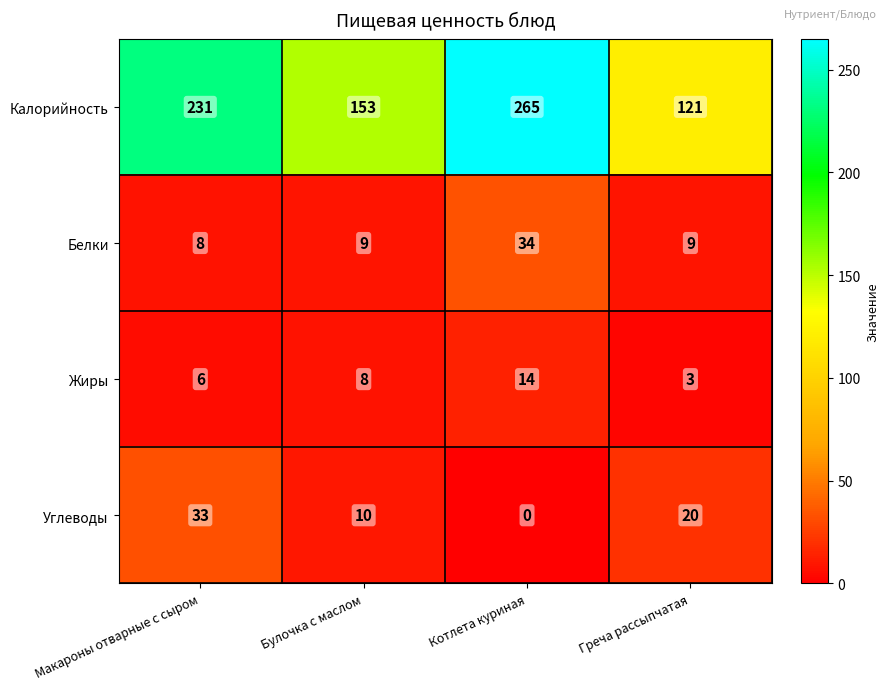

What is the total value across all series at Булочка с маслом?

180